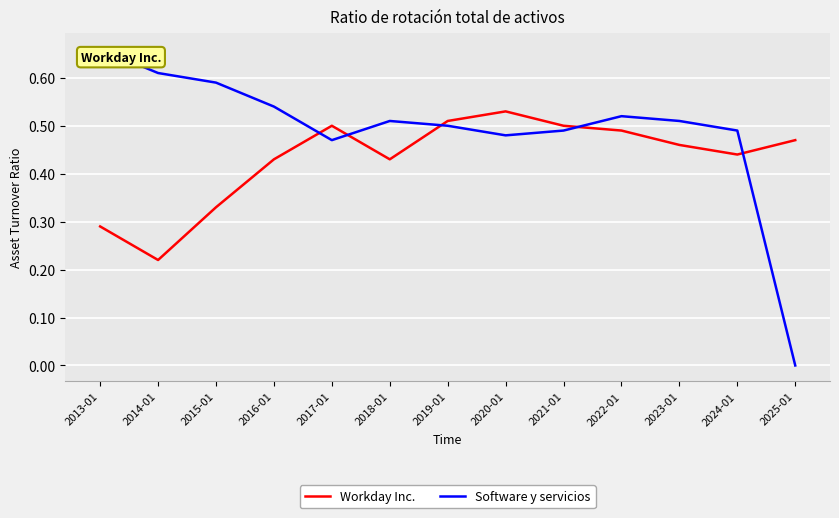

At how many categories does at least one series exceed 0?

13